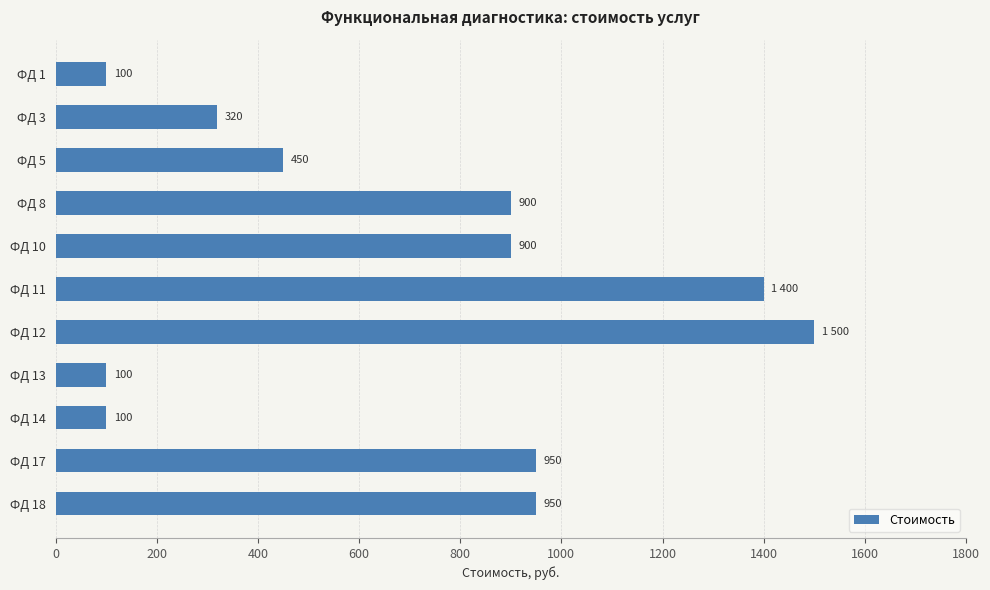

How many data points are less than 900?

5